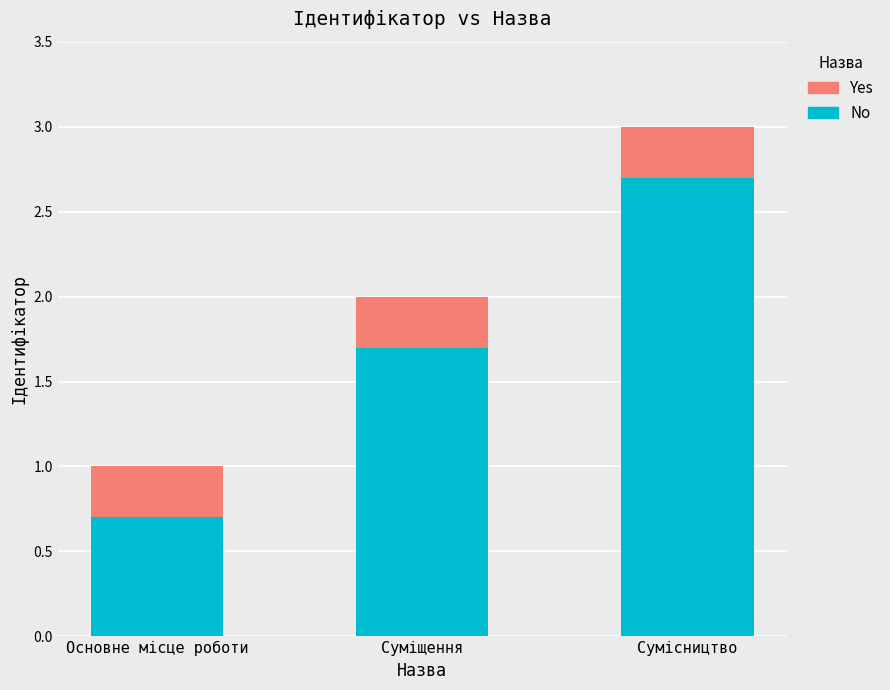

The value of No at Основне місце роботи is 1.1. True or false?

False